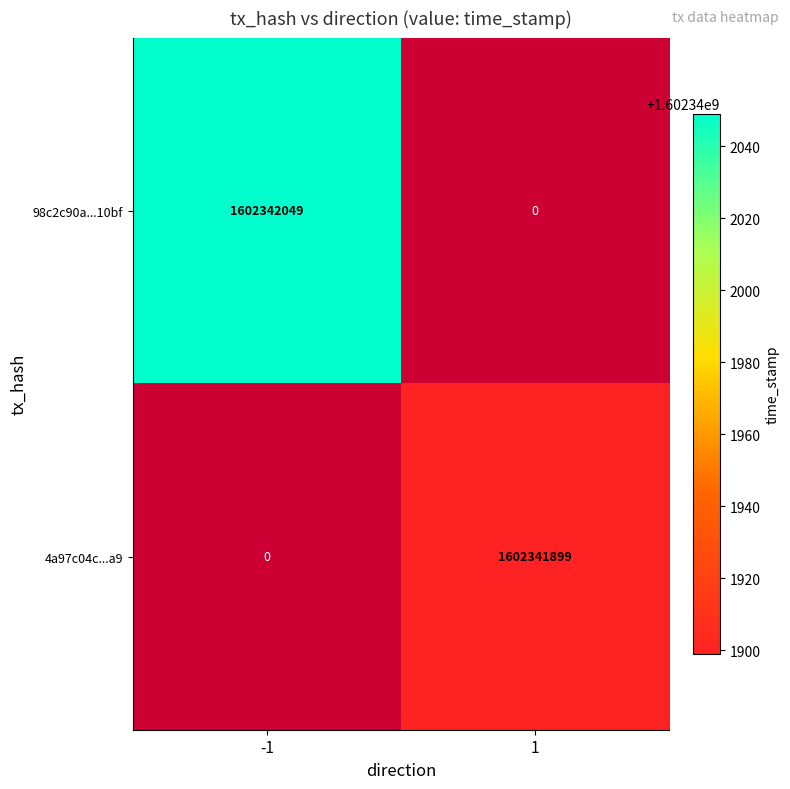

What is the maximum value shown in the chart?

1602342049